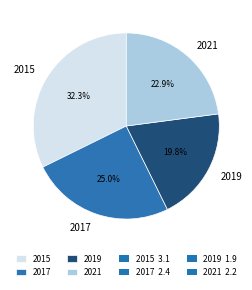

What percentage do 2015 and 2019 together represent?

52.1%